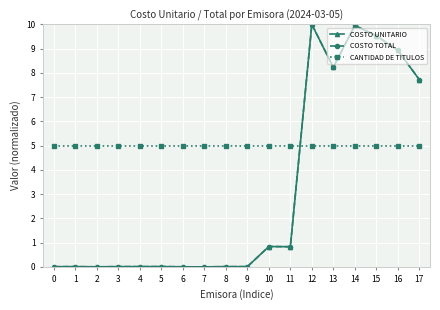

What are all the series names shown in the legend?

COSTO UNITARIO, COSTO TOTAL, CANTIDAD DE TITULOS